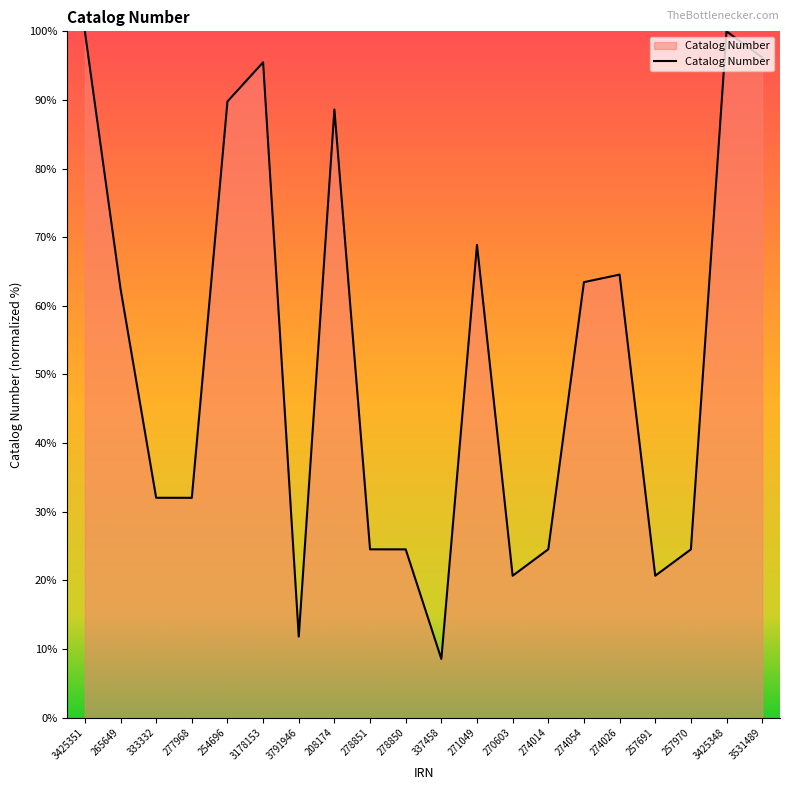

How many categories are shown in the chart?

20